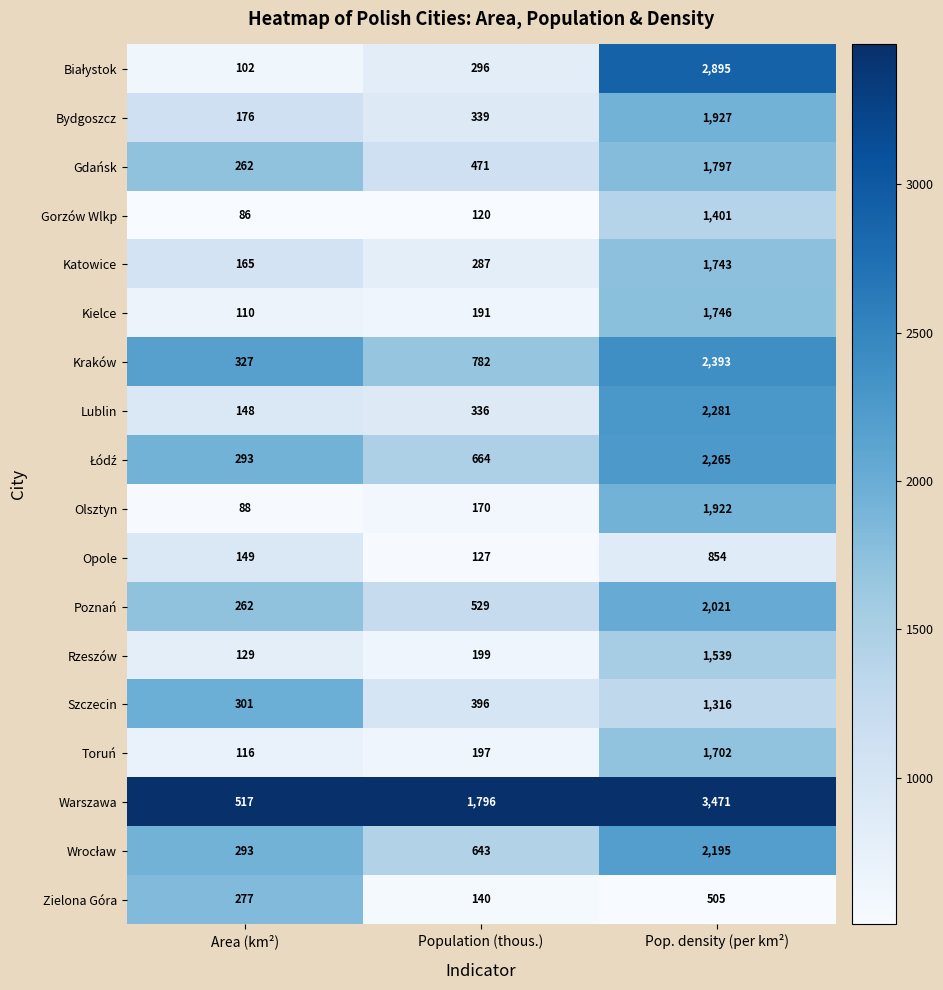

Which category has the highest value across all series?

Pop. density (per km²)